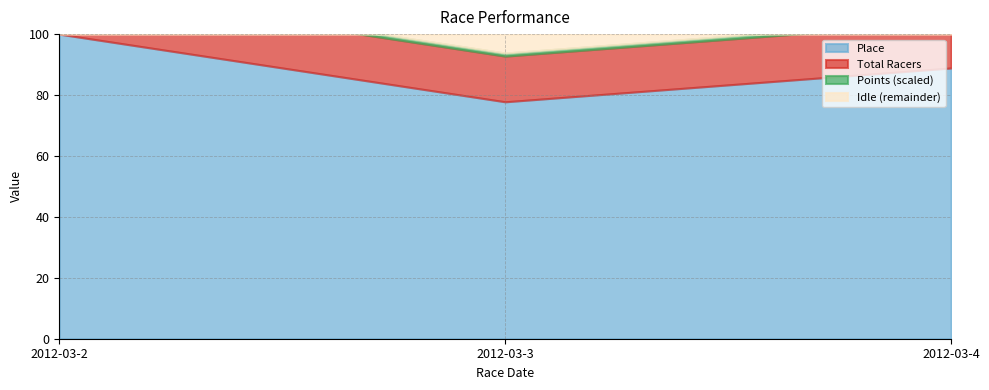

Rank the categories by Place value from highest to lowest.

2012-03-2, 2012-03-4, 2012-03-3